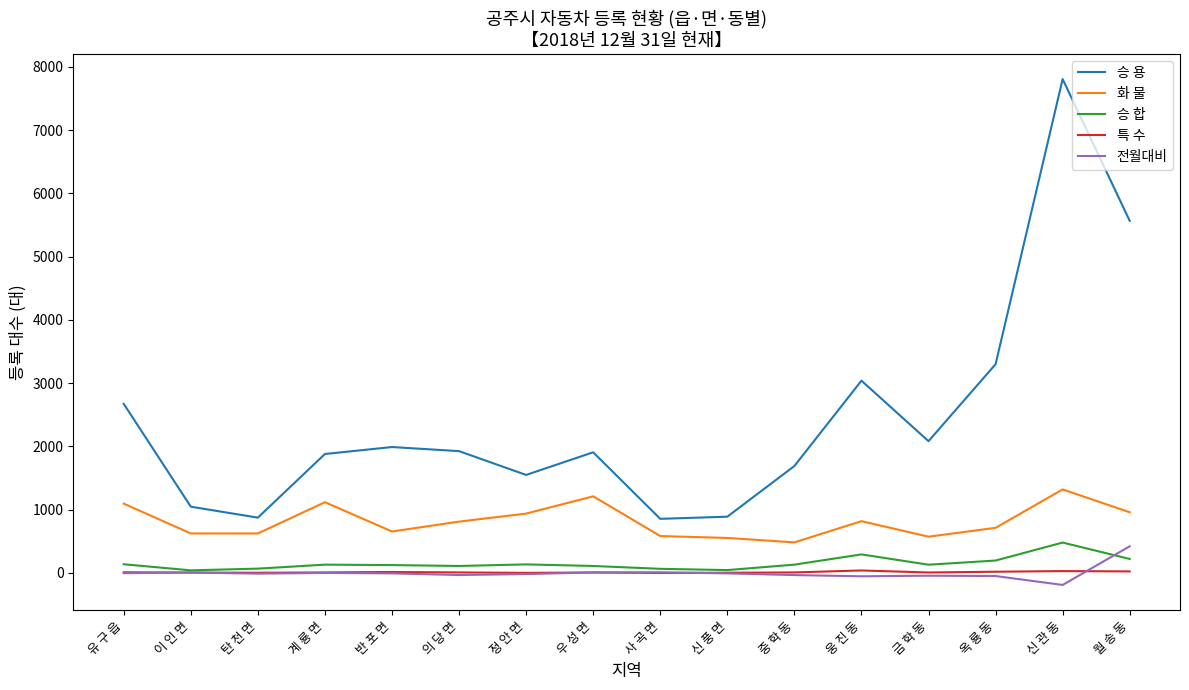

At which category is the sum across all series the highest?

신 관 동